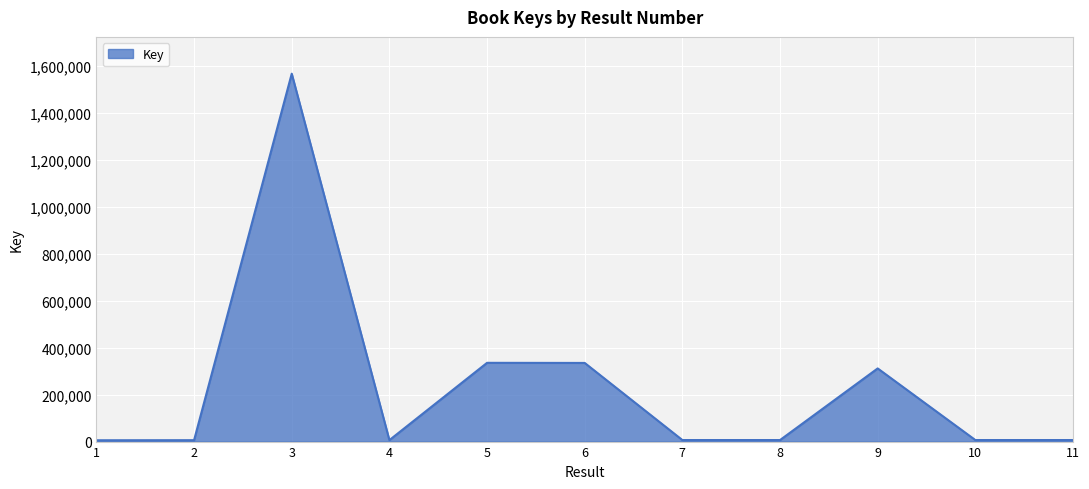

What is the smallest value displayed?

5628